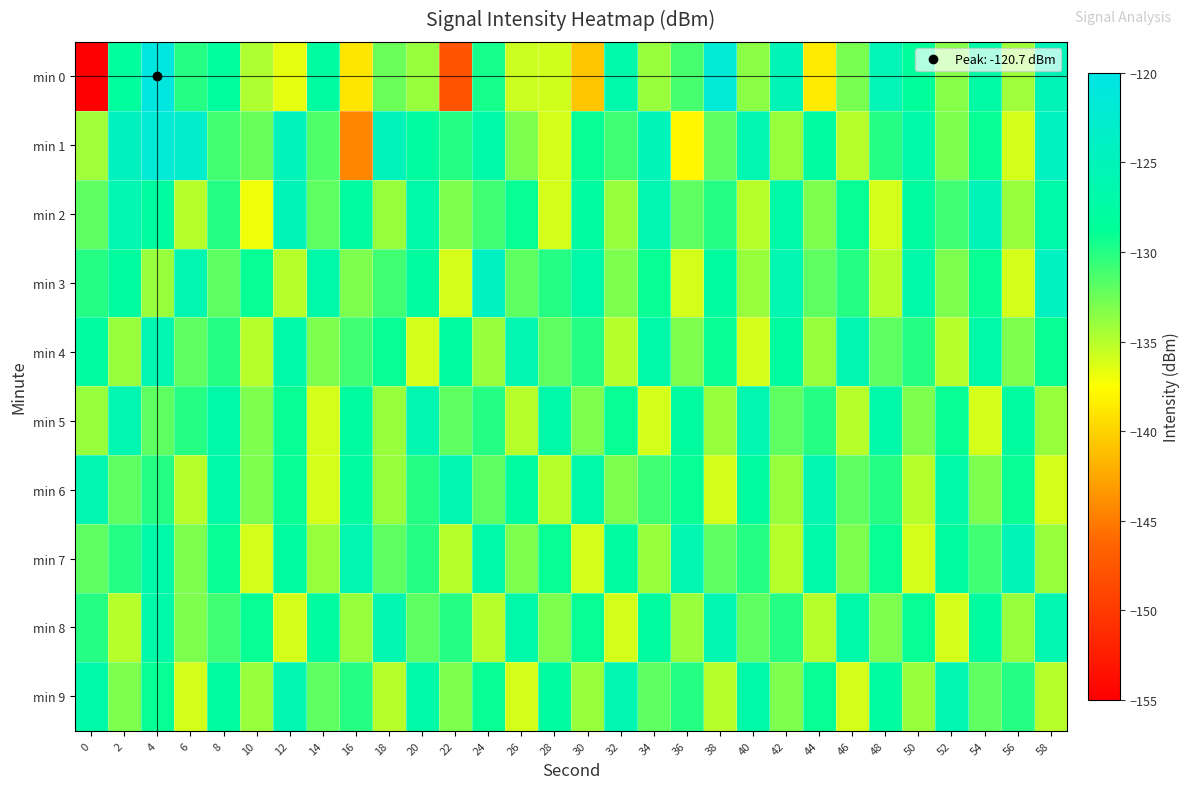

At 18, list the series in order from largest to smallest.

min 1, min 8, min 4, min 3, min 7, min 0, min 2, min 5, min 6, min 9